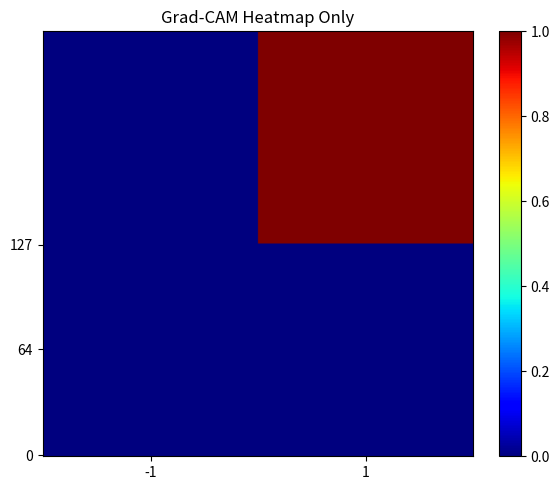

Reading left to right, transcribe all the data shown in this chart.

b8afa96c9803249e74853d4bcb1e0f8e5c46a7a: -1=0	1=0
1b3cd3bb4100b78dad9f1e4fc69fbf3635f3d40: -1=0	1=1